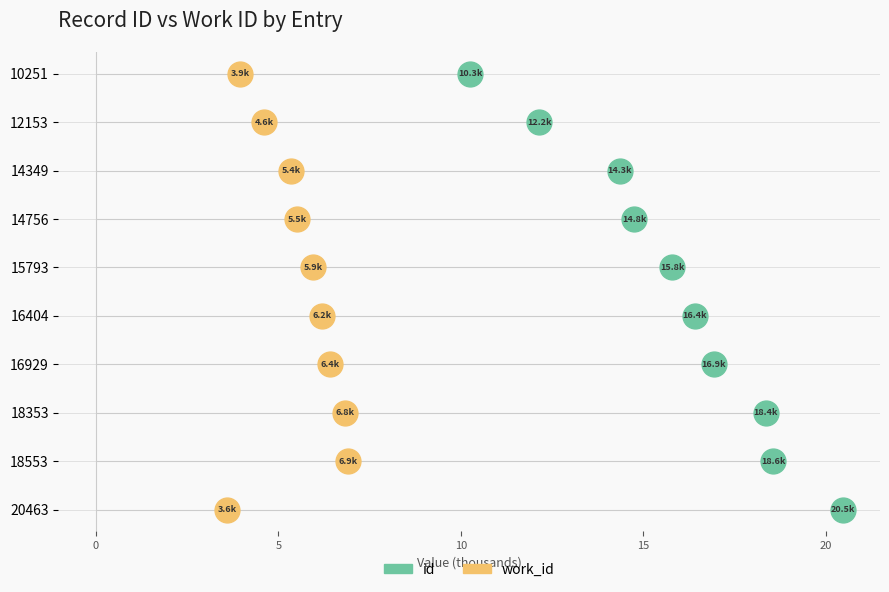

Which series has the largest Y range (max minus min)?

id